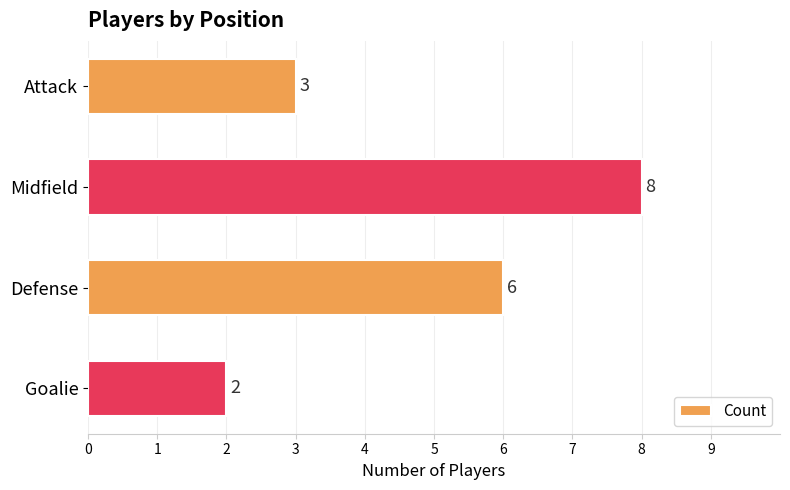

Between Midfield and Goalie, which is larger?

Midfield